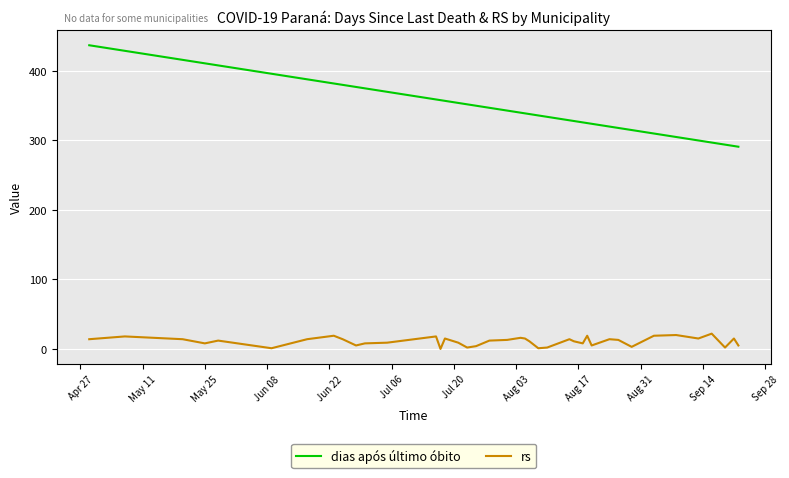

True or false: rs and dias após último óbito cross at least once.

False